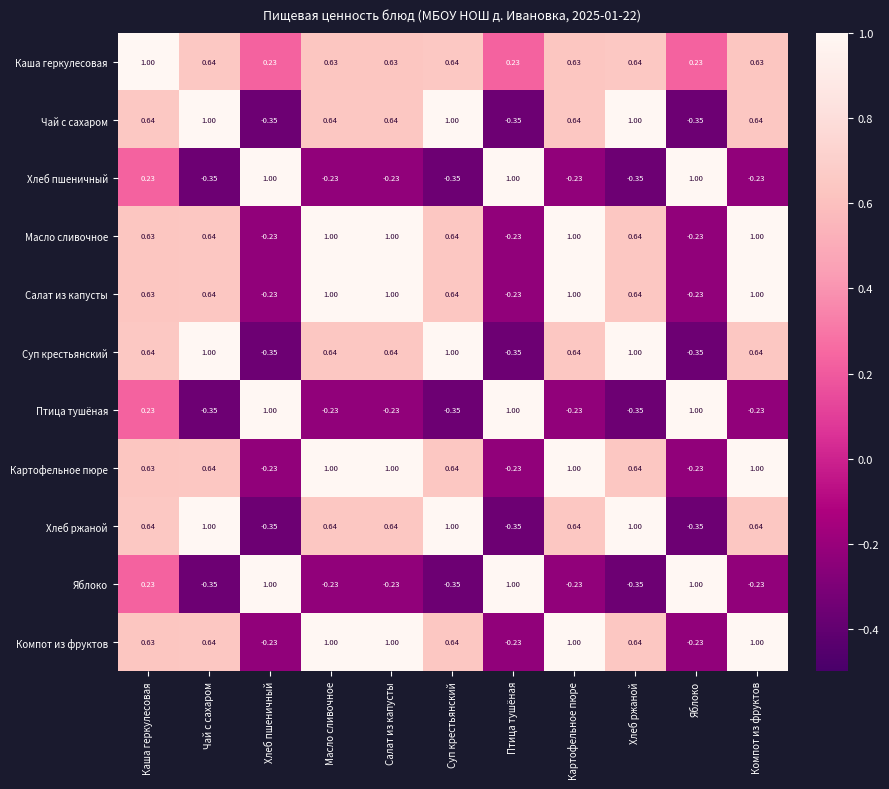

Where does the Масло сливочное series first go above 0?

Каша геркулесовая